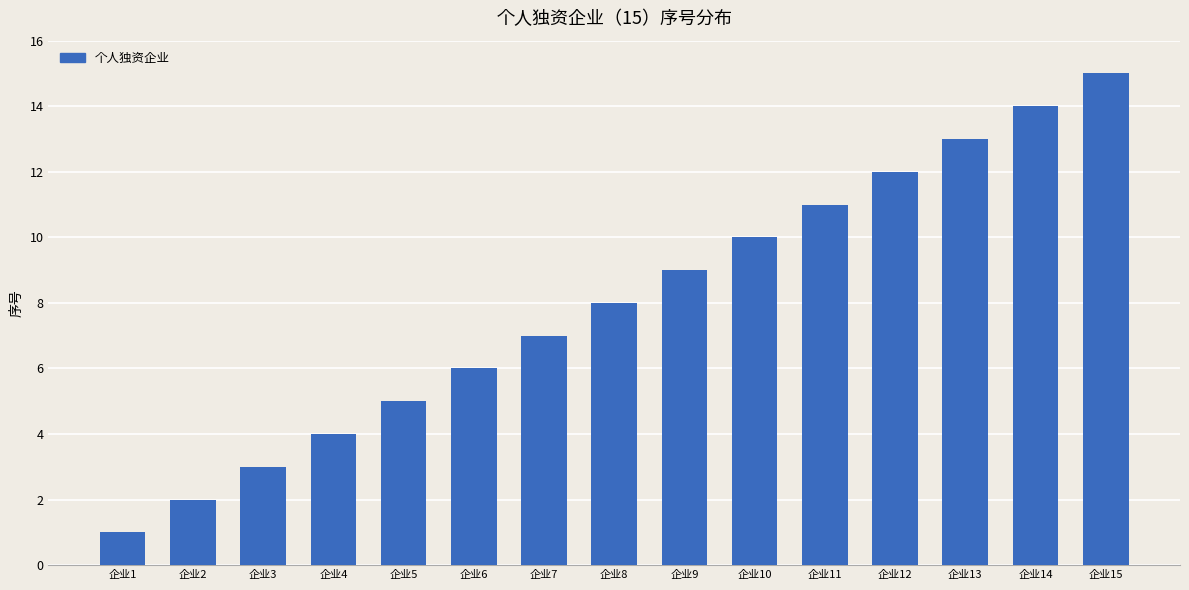

The chart shows a value of 7 at 企业11. True or false?

False